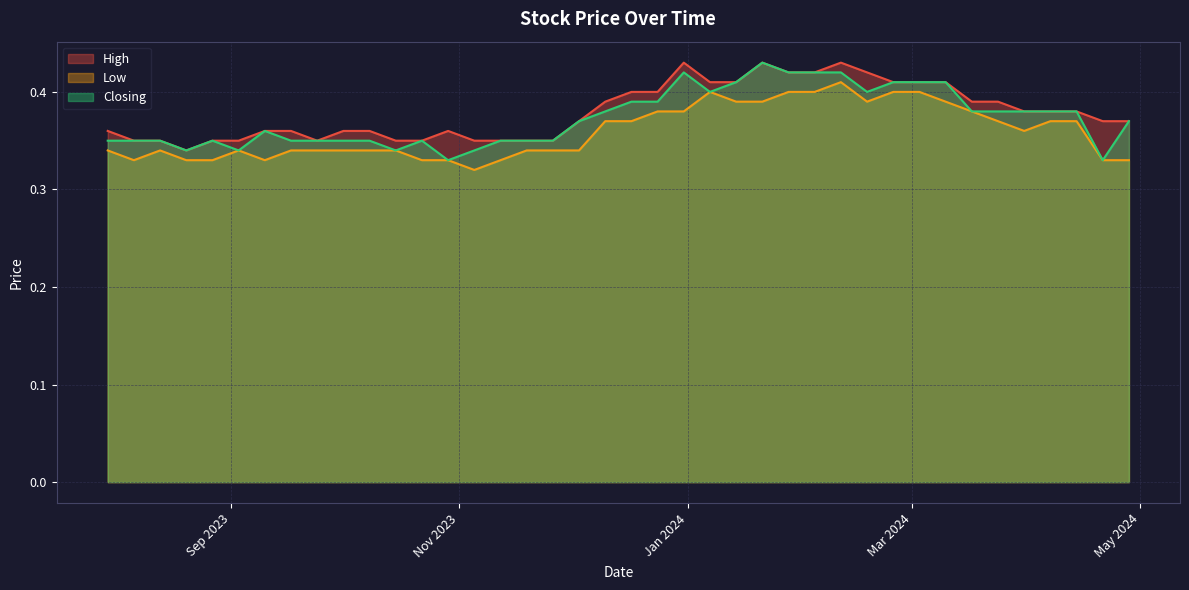

In High, how many points are lower than both neighbors (excluding endpoints)?

2